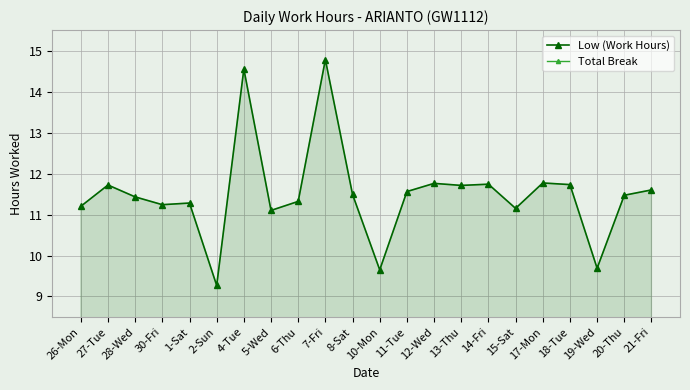

At how many categories does at least one series exceed 13?

2